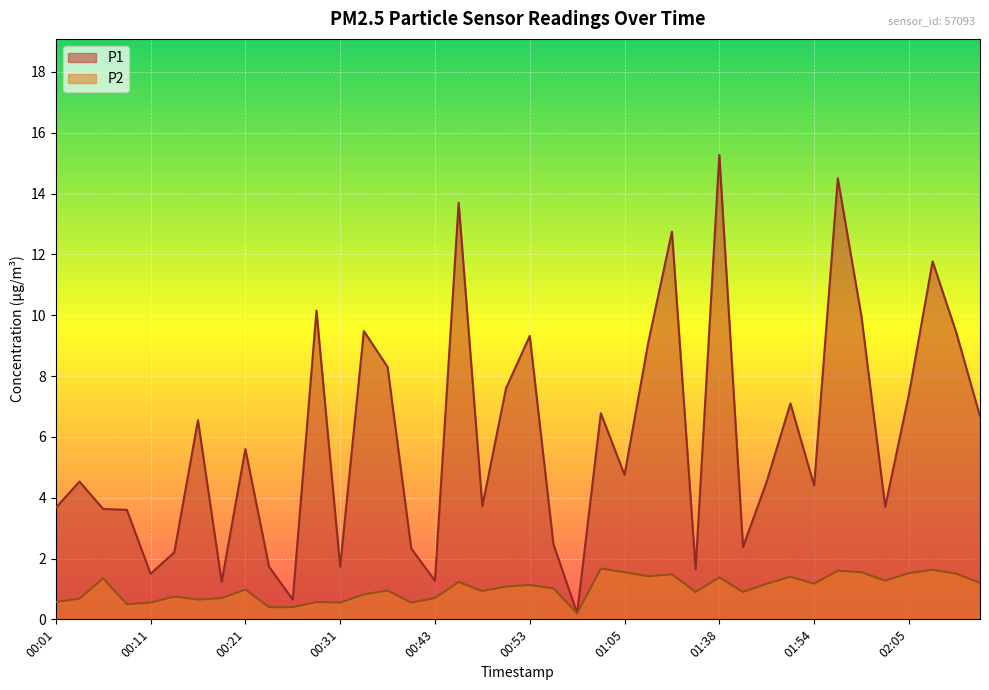

Between 00:46 and 00:58, which series saw the biggest shift?

P1